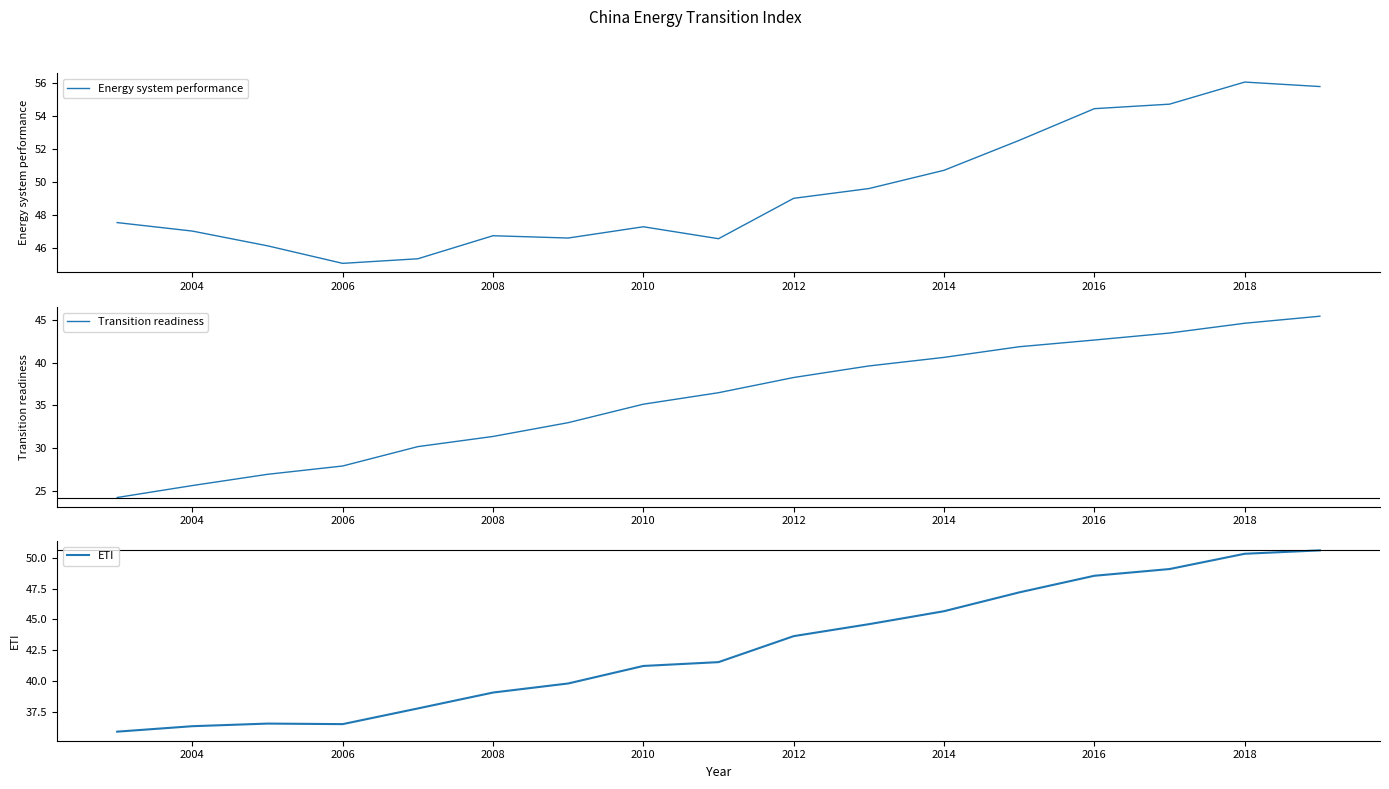

What is the lowest value of the ETI series?

35.9